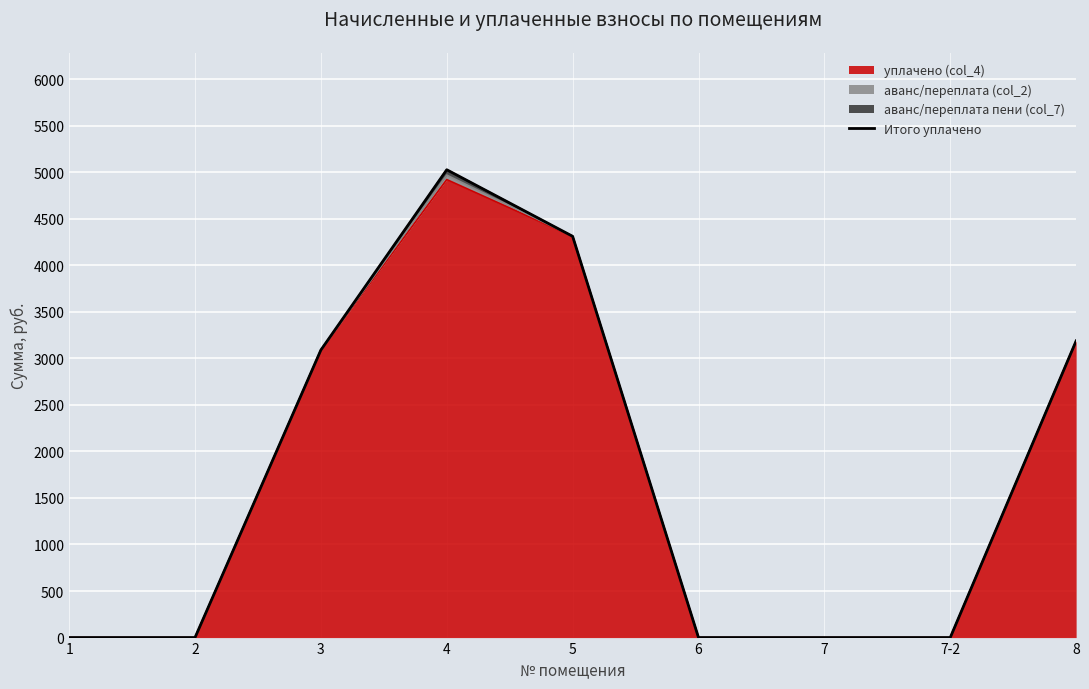

List the labels in order of value, smallest first.

1, 2, 6, 7, 7-2, 3, 8, 5, 4